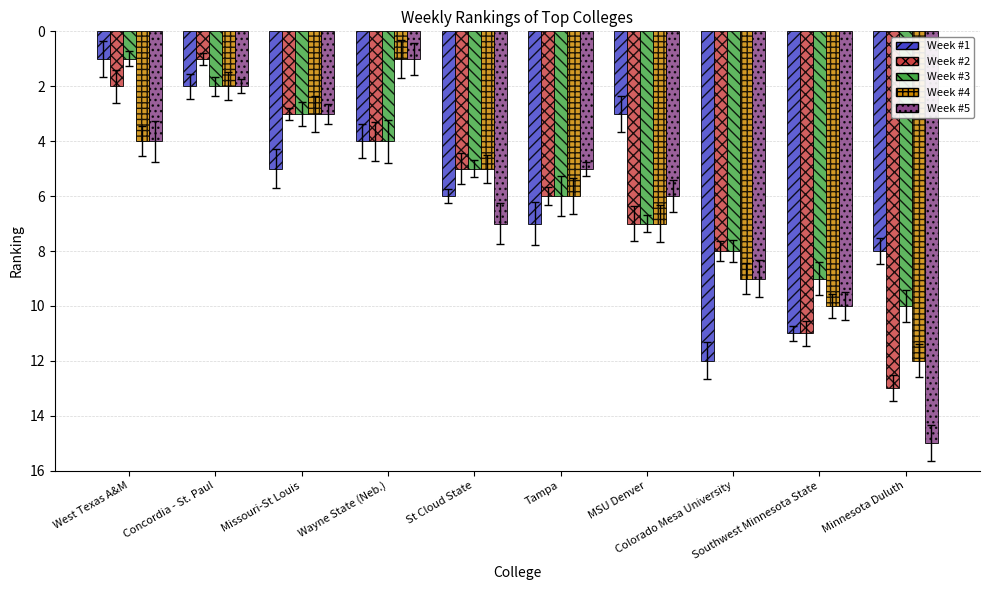

How many categories are shown in the chart?

10